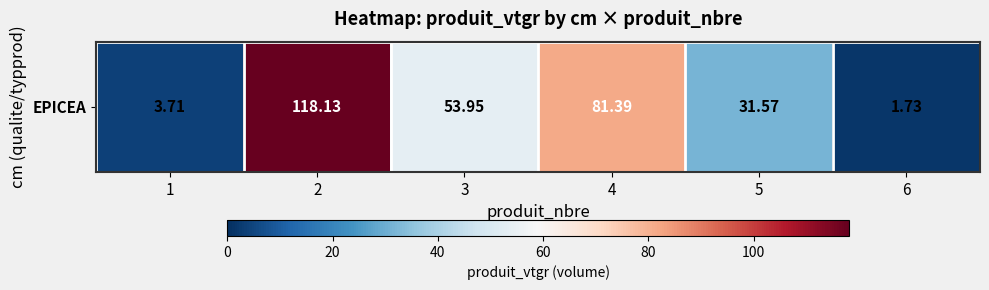

Which label corresponds to the smallest value in the chart?

6